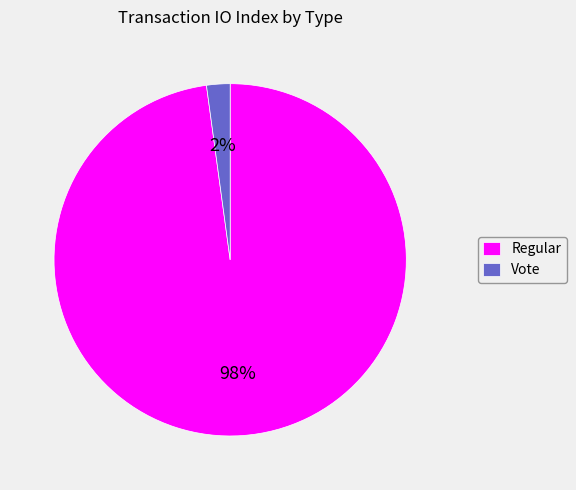

To the nearest percent, what is the difference between the largest and smallest slice percentages?

96%